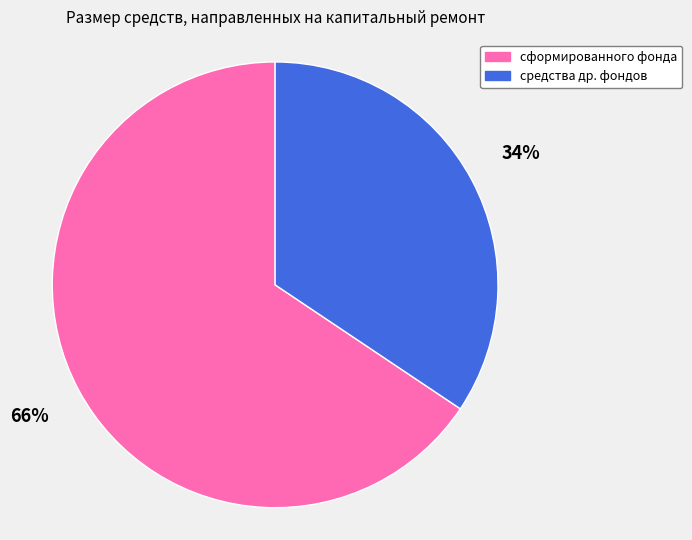

How many segments does this pie chart have?

2